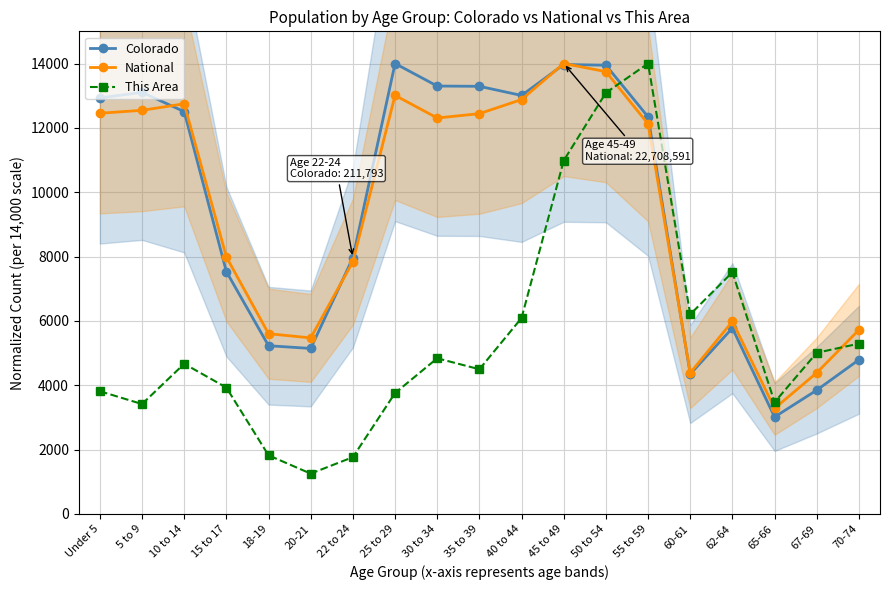

Which category has the lowest value across all series?

20-21